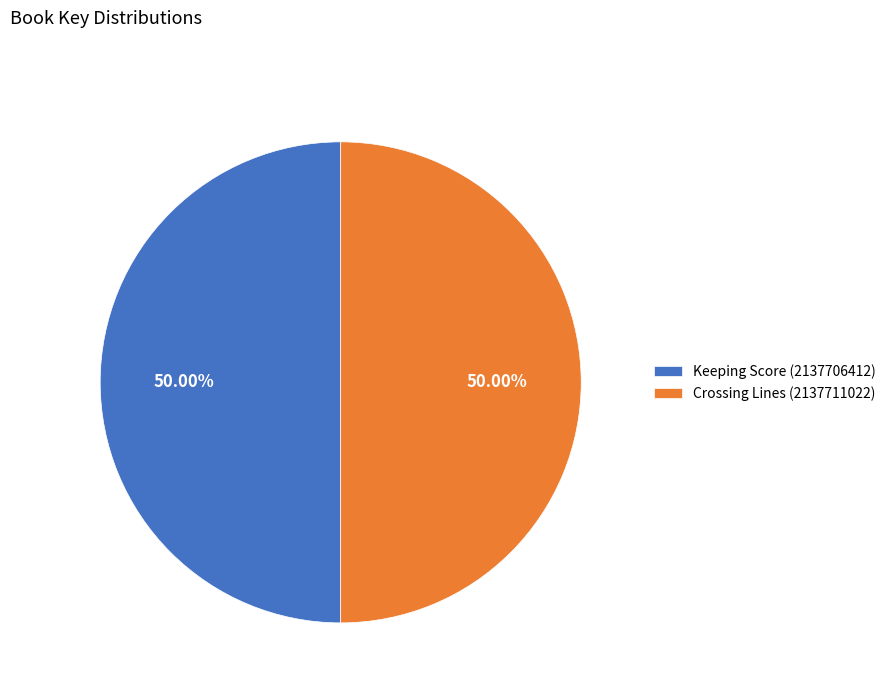

Approximately how many times larger is the value at Keeping Score (2137706412) compared to Crossing Lines (2137711022)?

1.0